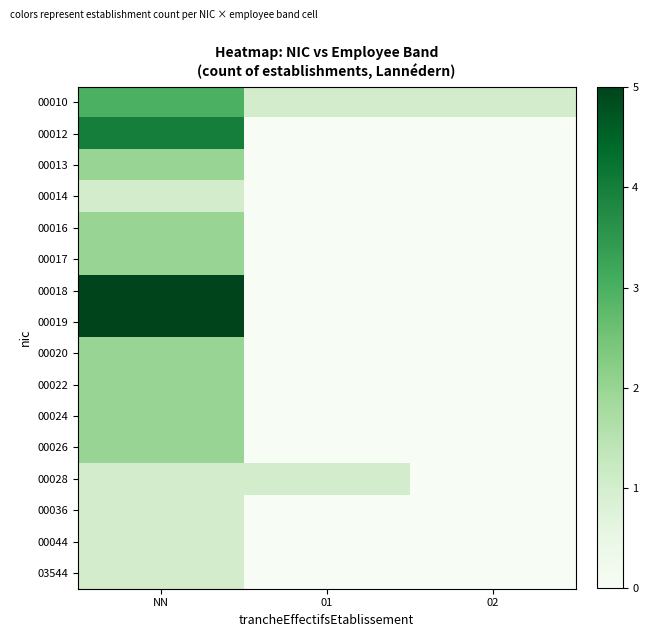

What is the total value across all series at 02?

1